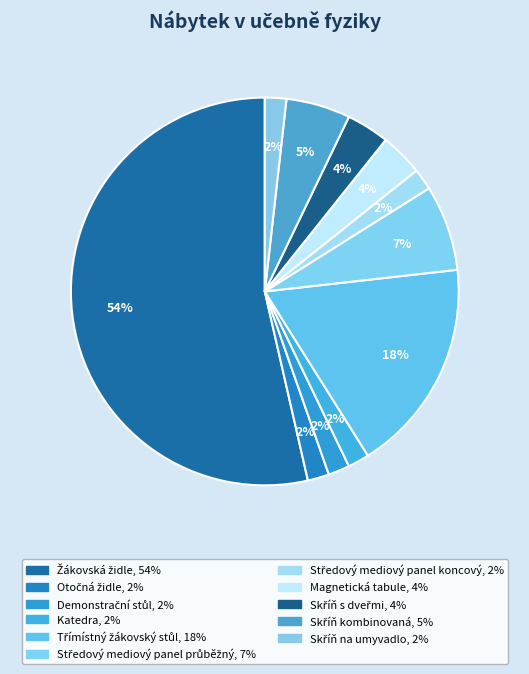

Count the number of slices in the pie.

11